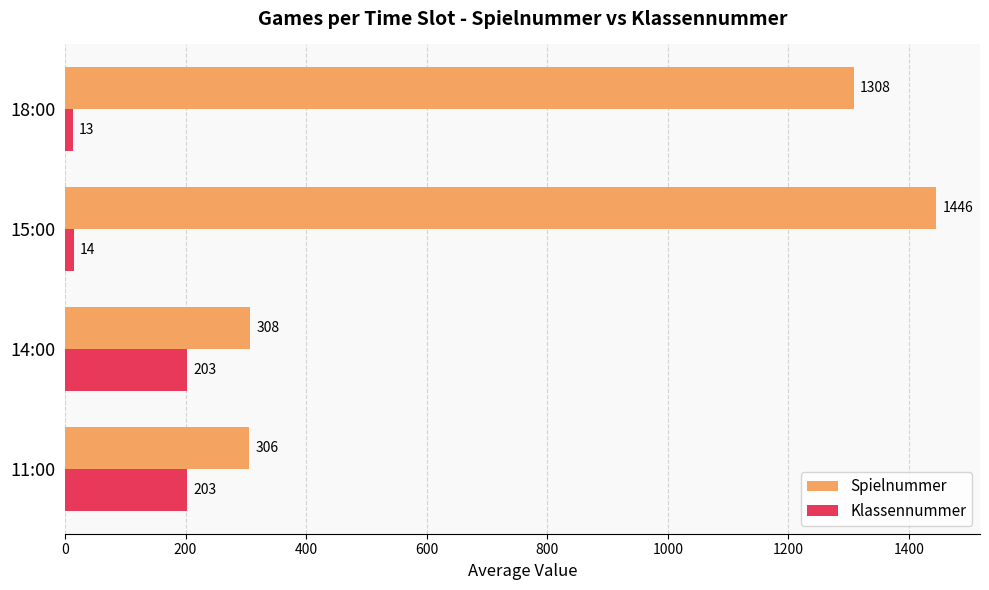

What are all the series names shown in the legend?

Spielnummer, Klassennummer